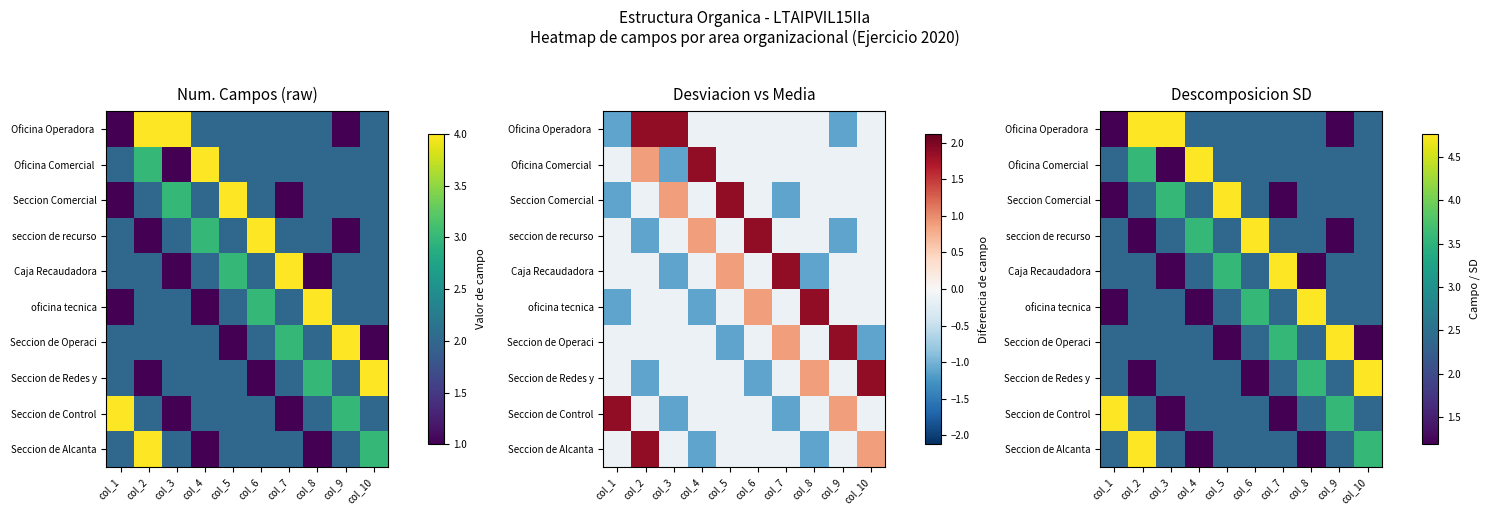

True or false: seccion de recurso has a value of 1.1 at col_3.

False